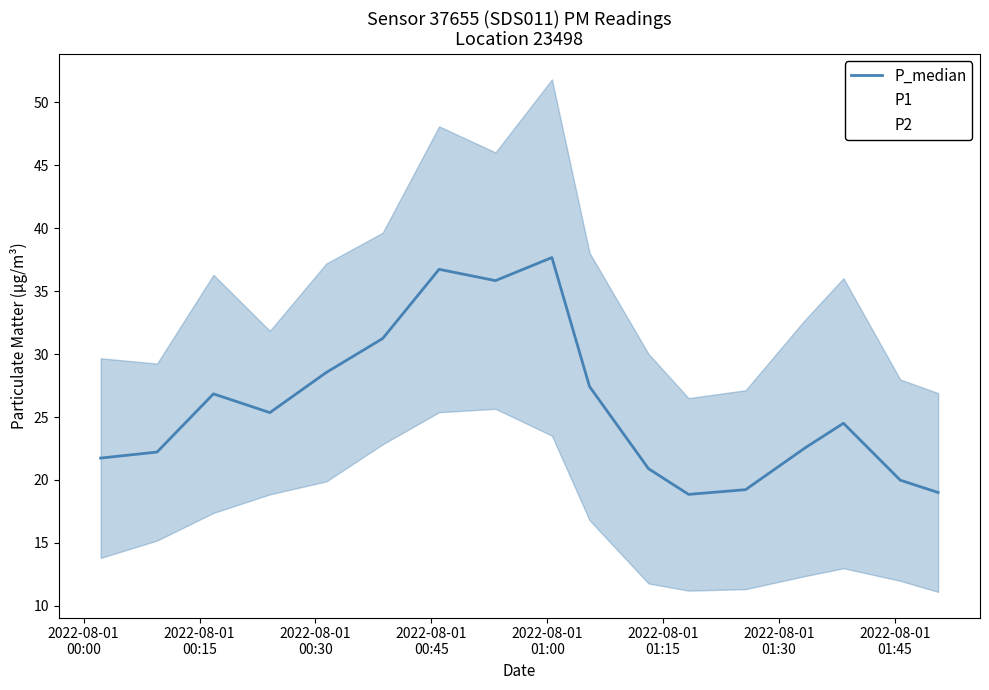

List the series in order of their peak value, lowest first.

P2, P_median, P1